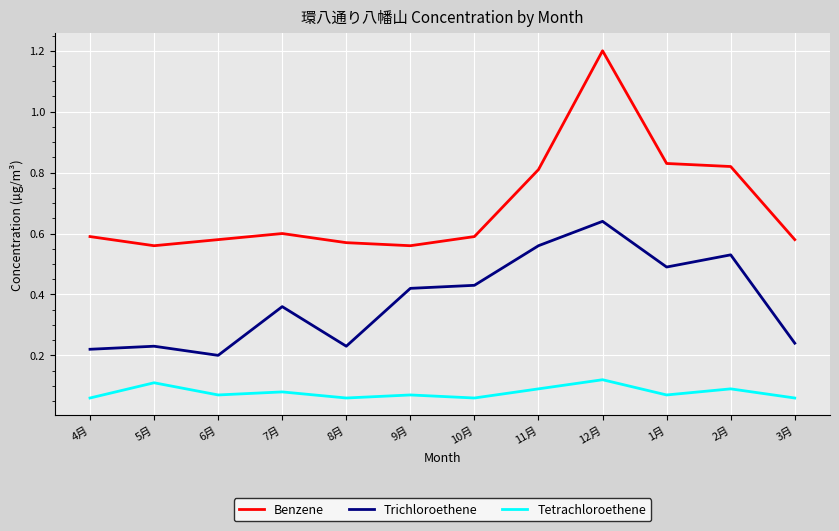

How many Tetrachloroethene values are between 0 and 1?

12